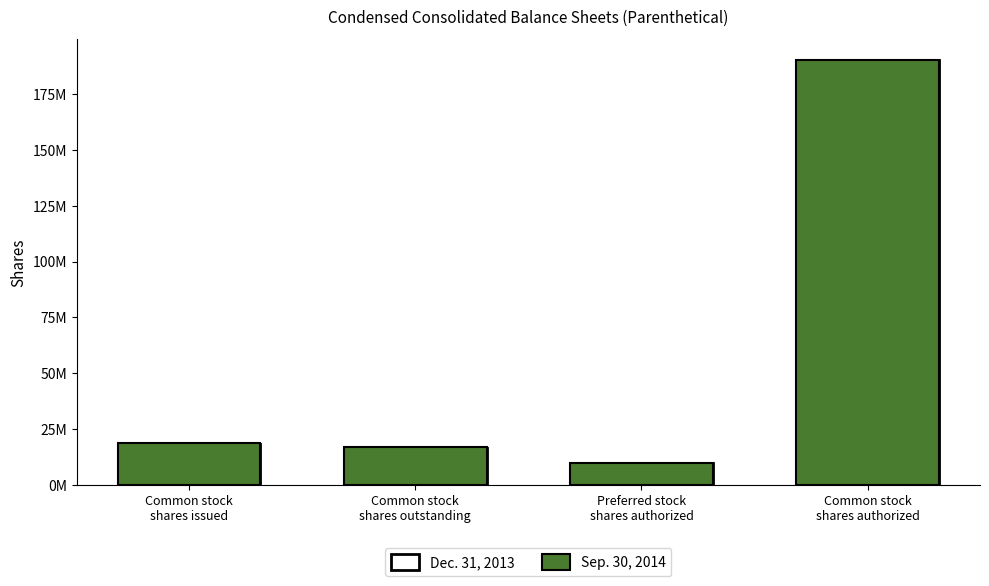

Which series has the largest total across all categories?

Sep. 30, 2014